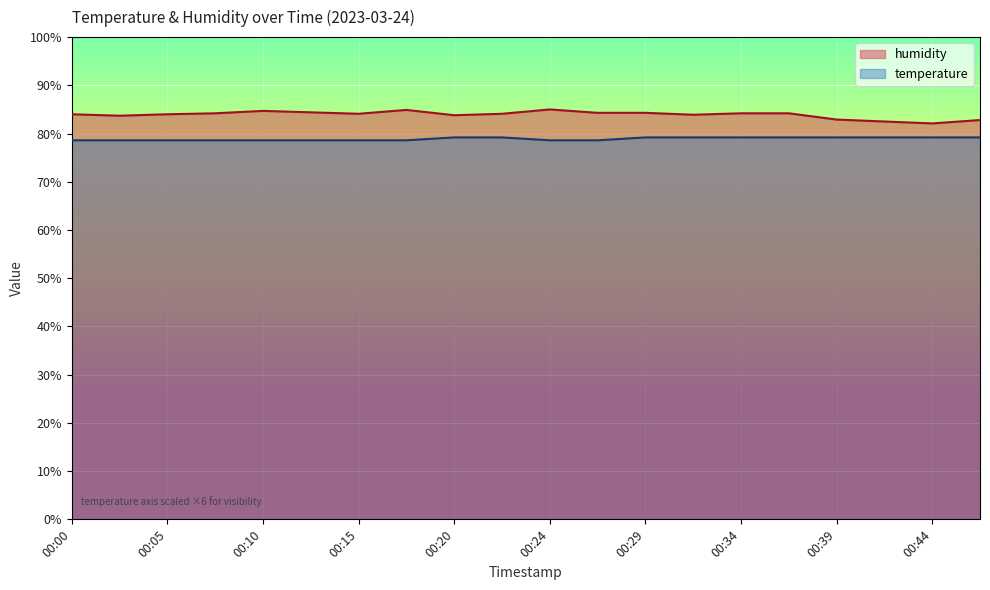

At which category does humidity reach its first local valley?

00:02